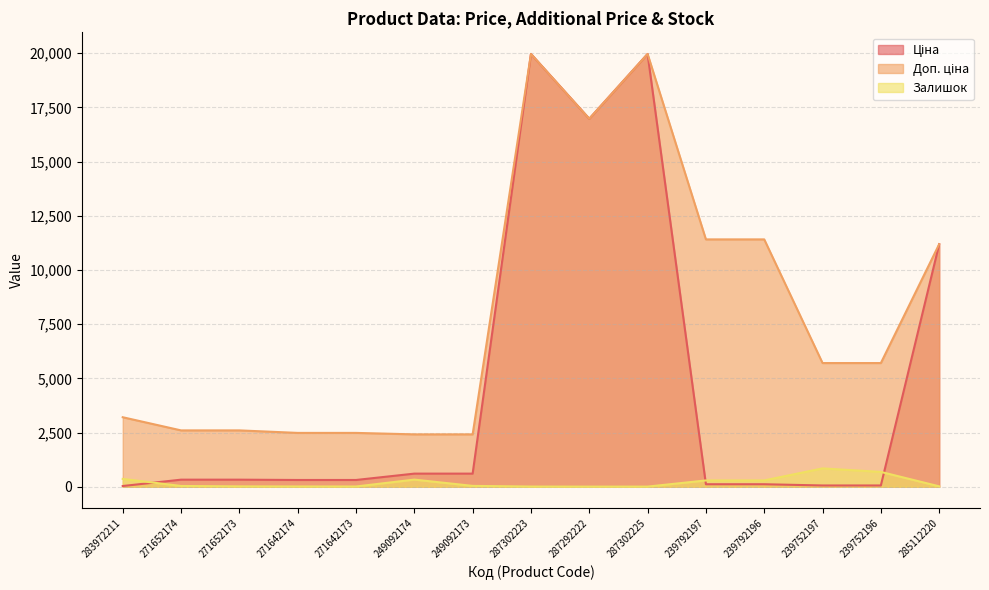

Which series has the largest total across all categories?

Доп. ціна